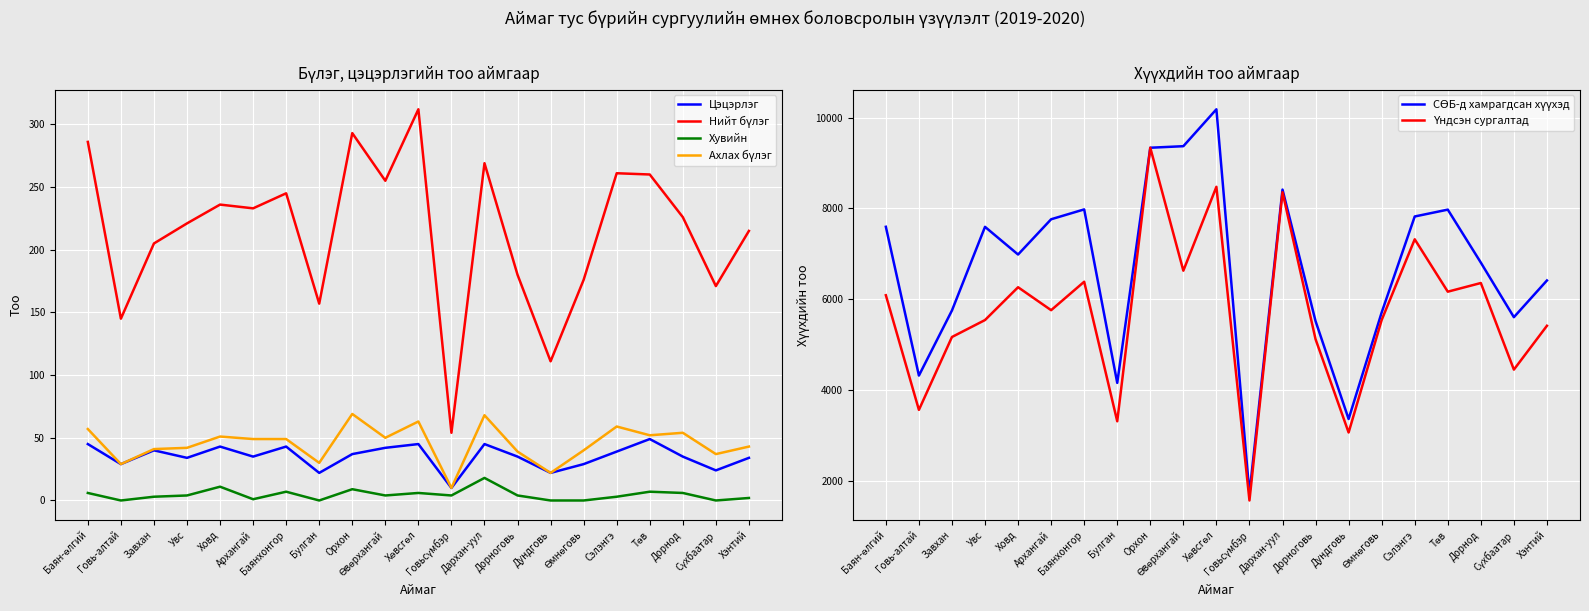

Reading left to right, list all the values displayed in this chart.

Цэцэрлэг: Баян-өлгий=45	Говь-алтай=29	Завхан=40	Увс=34	Ховд=43	Архангай=35	Баянхонгор=43	Булган=22	Орхон=37	Өвөрхангай=42	Хөвсгөл=45	Говьсүмбэр=10	Дархан-уул=45	Дорноговь=35	Дундговь=22	Өмнөговь=29	Сэлэнгэ=39	Төв=49	Дорнод=35	Сүхбаатар=24	Хэнтий=34
Нийт бүлэг: Баян-өлгий=286	Говь-алтай=145	Завхан=205	Увс=221	Ховд=236	Архангай=233	Баянхонгор=245	Булган=157	Орхон=293	Өвөрхангай=255	Хөвсгөл=312	Говьсүмбэр=54	Дархан-уул=269	Дорноговь=180	Дундговь=111	Өмнөговь=176	Сэлэнгэ=261	Төв=260	Дорнод=226	Сүхбаатар=171	Хэнтий=215
Хувийн: Баян-өлгий=6	Говь-алтай=0	Завхан=3	Увс=4	Ховд=11	Архангай=1	Баянхонгор=7	Булган=0	Орхон=9	Өвөрхангай=4	Хөвсгөл=6	Говьсүмбэр=4	Дархан-уул=18	Дорноговь=4	Дундговь=0	Өмнөговь=0	Сэлэнгэ=3	Төв=7	Дорнод=6	Сүхбаатар=0	Хэнтий=2
Ахлах бүлэг: Баян-өлгий=57	Говь-алтай=29	Завхан=41	Увс=42	Ховд=51	Архангай=49	Баянхонгор=49	Булган=30	Орхон=69	Өвөрхангай=50	Хөвсгөл=63	Говьсүмбэр=10	Дархан-уул=68	Дорноговь=39	Дундговь=22	Өмнөговь=40	Сэлэнгэ=59	Төв=52	Дорнод=54	Сүхбаатар=37	Хэнтий=43
СӨБ-д хамрагдсан хүүхэд: Баян-өлгий=7596	Говь-алтай=4322	Завхан=5755	Увс=7595	Ховд=6986	Архангай=7762	Баянхонгор=7979	Булган=4161	Орхон=9336	Өвөрхангай=9370	Хөвсгөл=10182	Говьсүмбэр=1725	Дархан-уул=8415	Дорноговь=5520	Дундговь=3366	Өмнөговь=5711	Сэлэнгэ=7823	Төв=7974	Дорнод=6808	Сүхбаатар=5607	Хэнтий=6415
Үндсэн сургалтад: Баян-өлгий=6090	Говь-алтай=3567	Завхан=5171	Увс=5544	Ховд=6266	Архангай=5761	Баянхонгор=6387	Булган=3316	Орхон=9336	Өвөрхангай=6630	Хөвсгөл=8476	Говьсүмбэр=1573	Дархан-уул=8357	Дорноговь=5122	Дундговь=3069	Өмнөговь=5545	Сэлэнгэ=7321	Төв=6168	Дорнод=6359	Сүхбаатар=4453	Хэнтий=5418